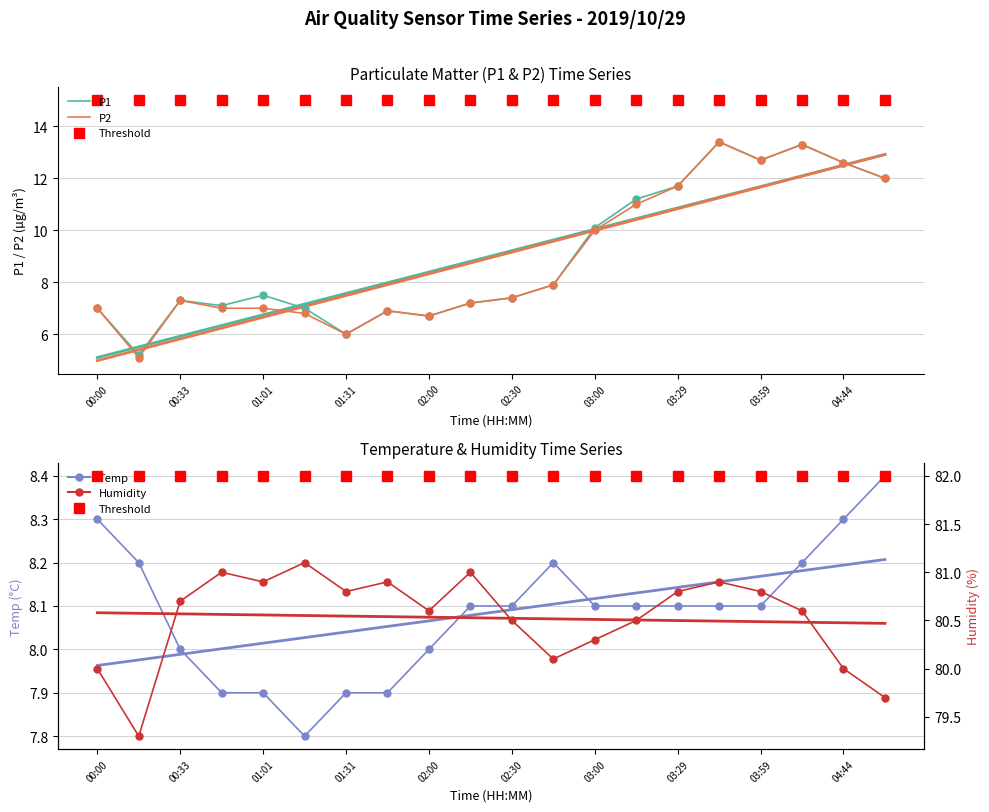

Which series contains the lowest Y value?

P2